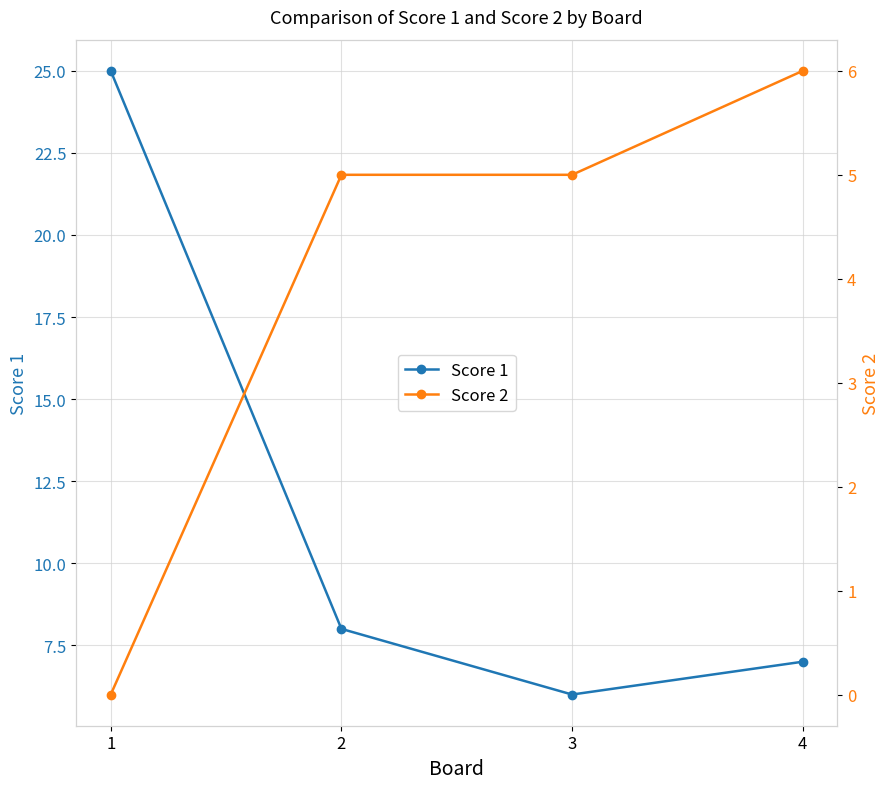

Reading left to right, transcribe all the data shown in this chart.

Score 1: 25	8	6	7
Score 2: 0	5	5	6